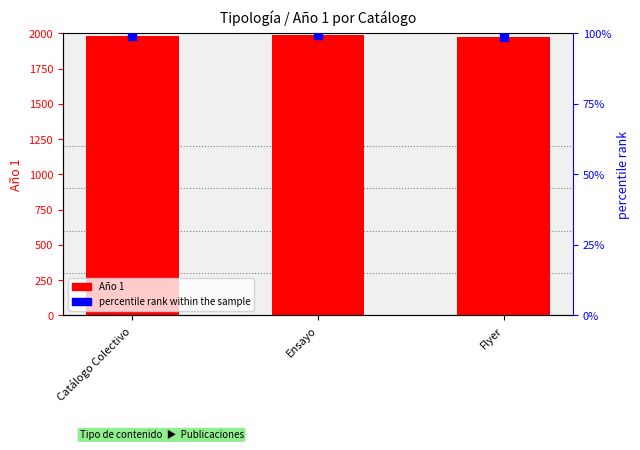

Which series reaches the minimum Y coordinate?

percentile rank within the sample